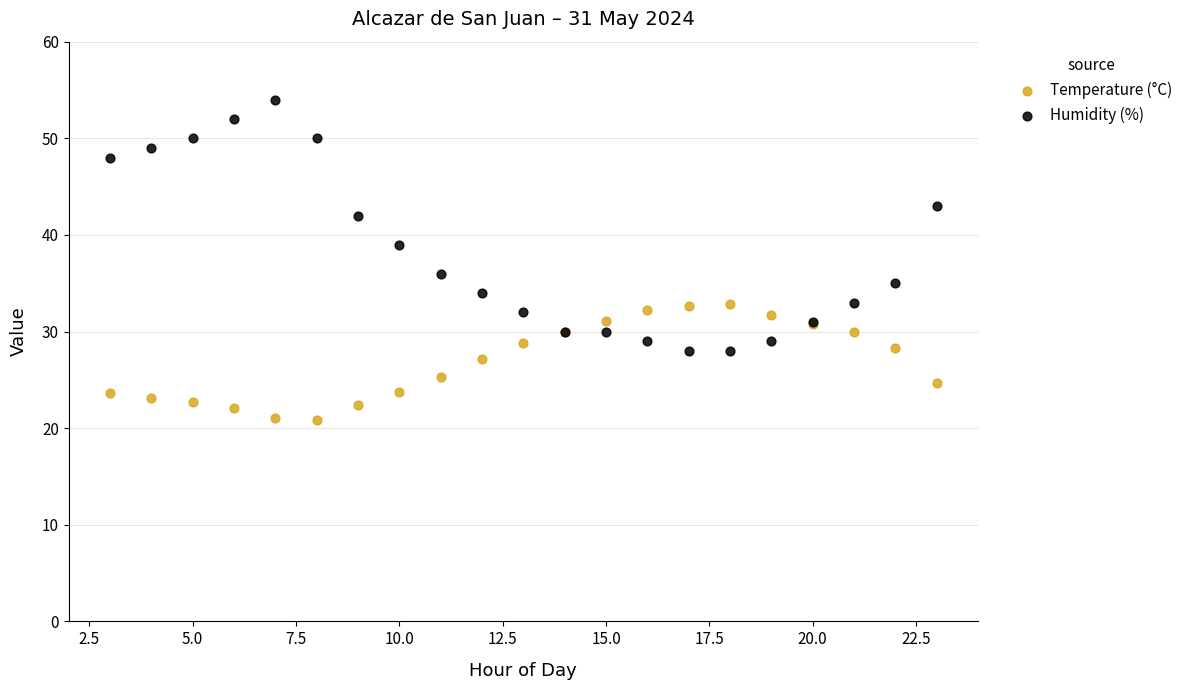

Which series reaches the minimum Y coordinate?

Temperature (°C)